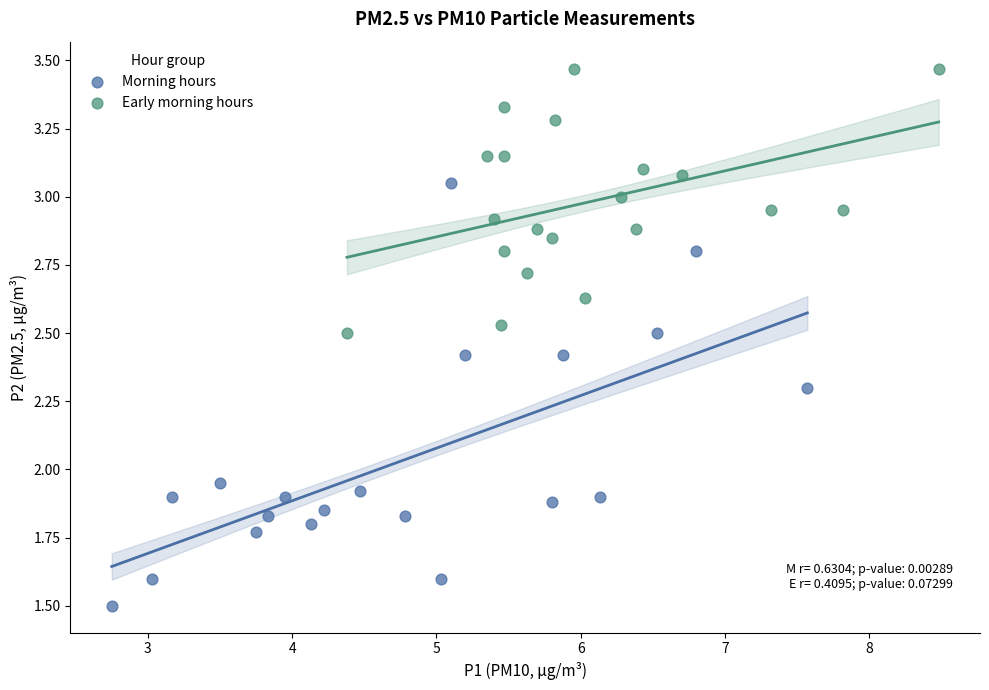

Which series contains the highest Y value?

Early morning hours